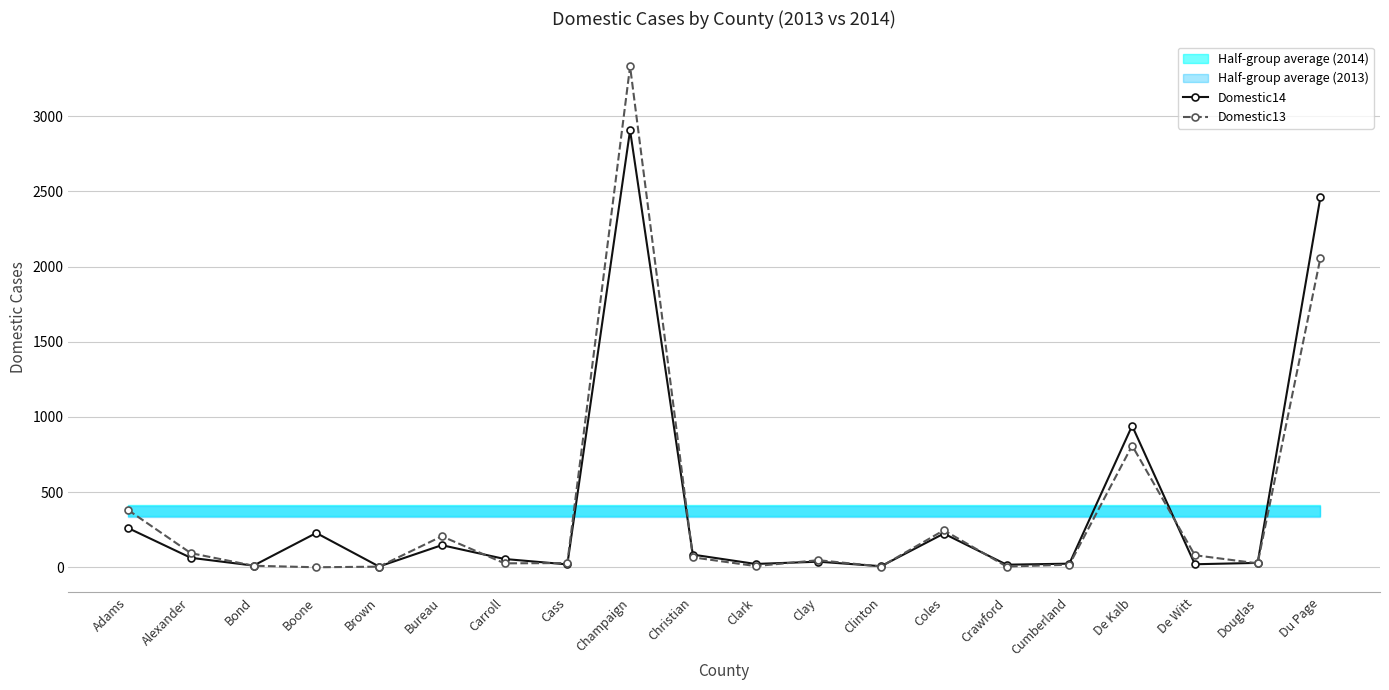

True or false: Domestic13 has a value of 49 at Cass.

False